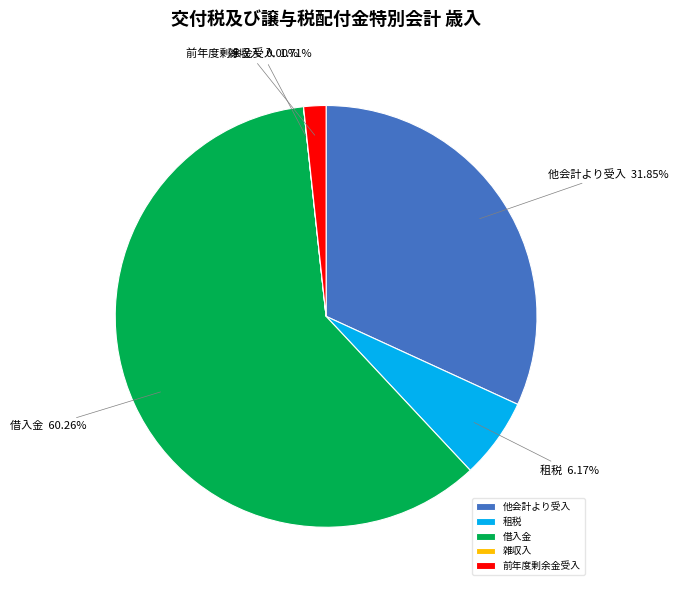

Combined, do 借入金 and 租税 account for over 50%?

Yes